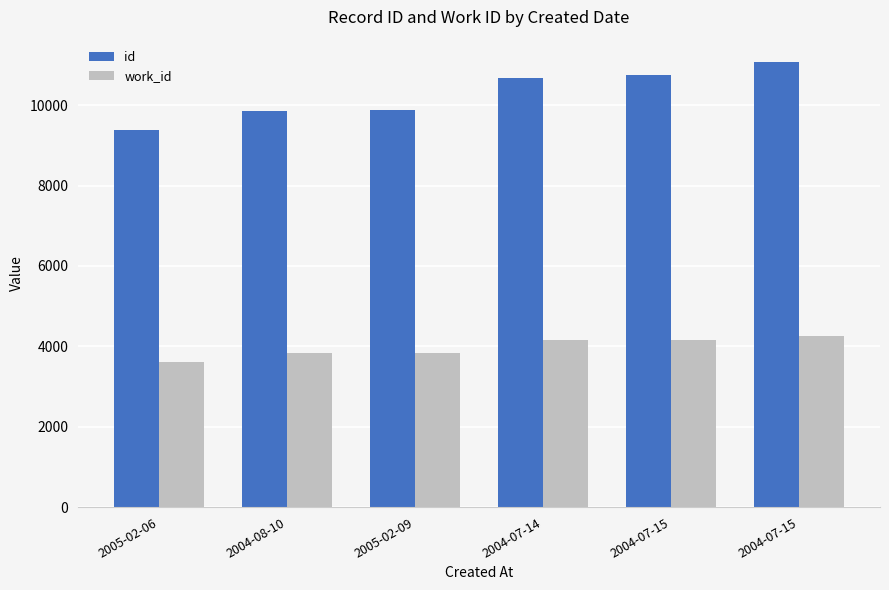

At how many categories does at least one series exceed 6517?

6